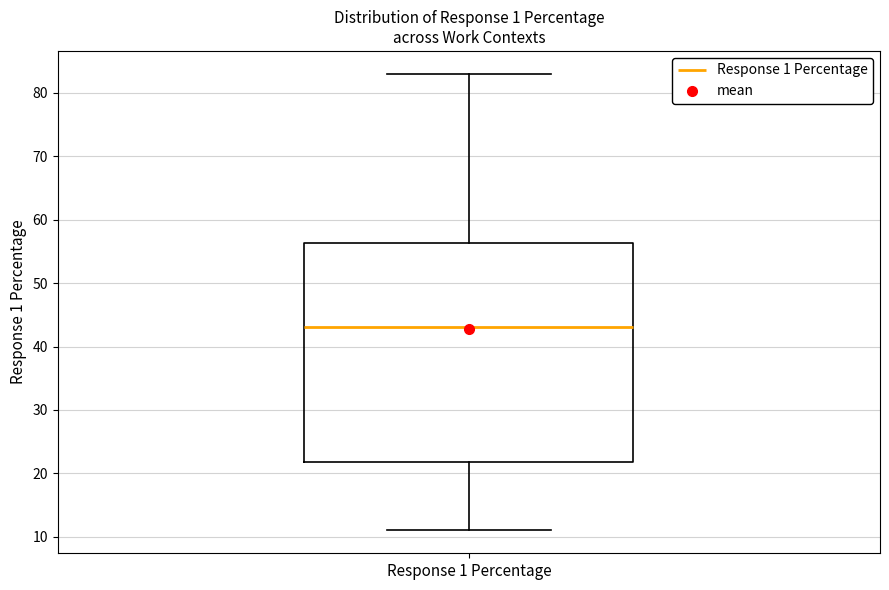

Where does the upper whisker of the box for Response 1 Percentage end on the y-axis? The values are not printed on the chart, so give them approximately, as read against the axis.

83